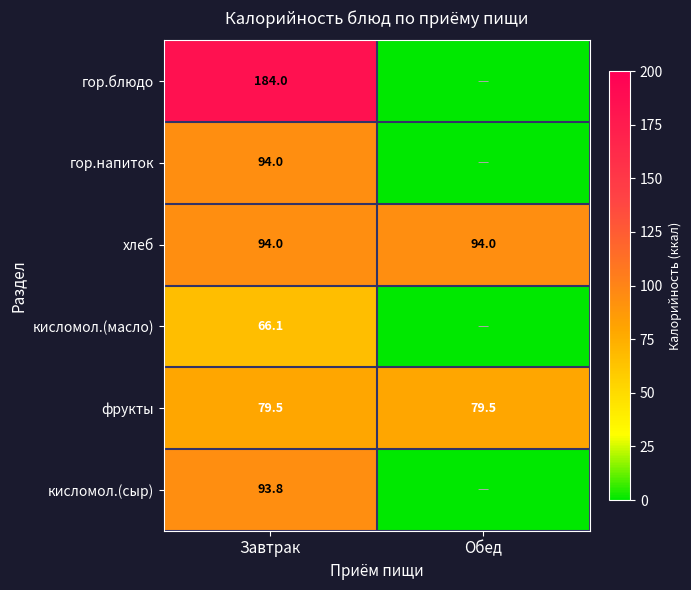

What is the approximate value of хлеб at Обед?

94.0